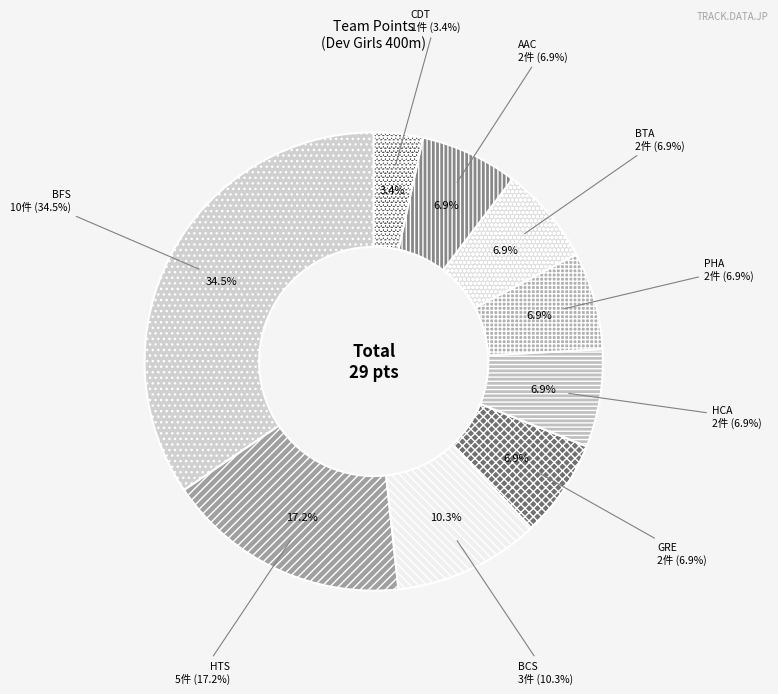

Is it true that HTS is 17% of the pie?

True